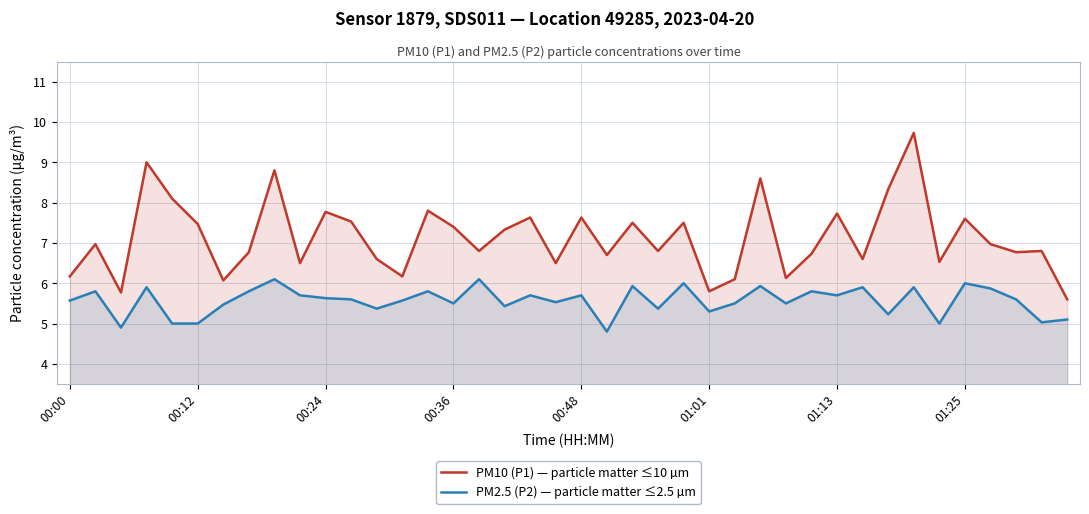

List the series in order of their peak value, lowest first.

PM2.5 (P2) — particle matter ≤2.5 µm, PM10 (P1) — particle matter ≤10 µm